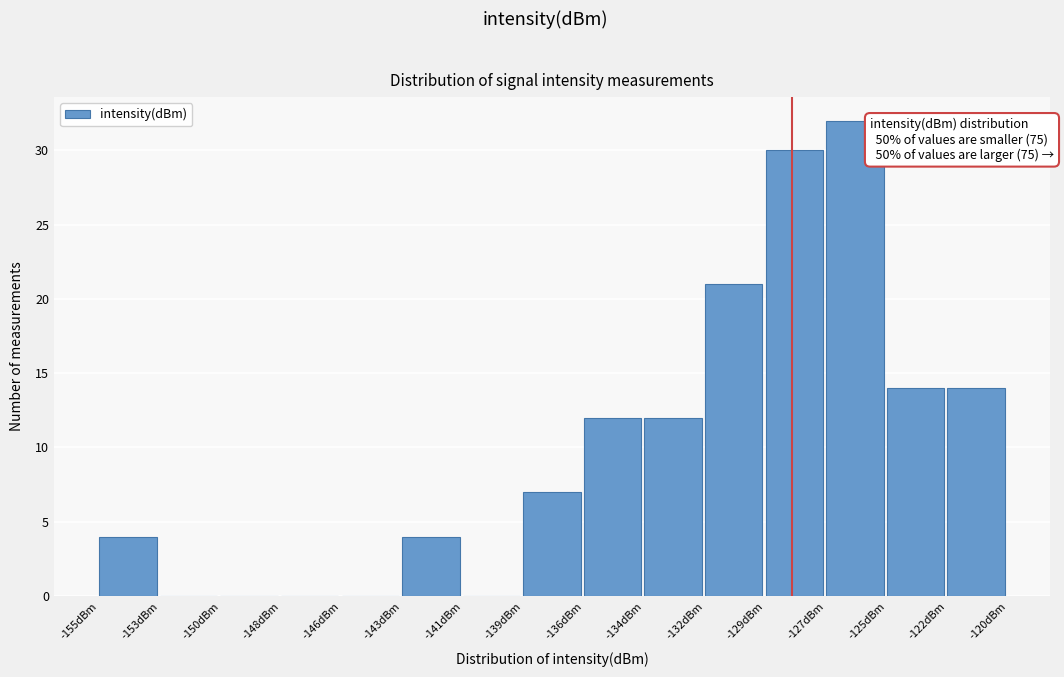

Over which range of the x-axis is the bar tallest?

-127.0 to -124.5